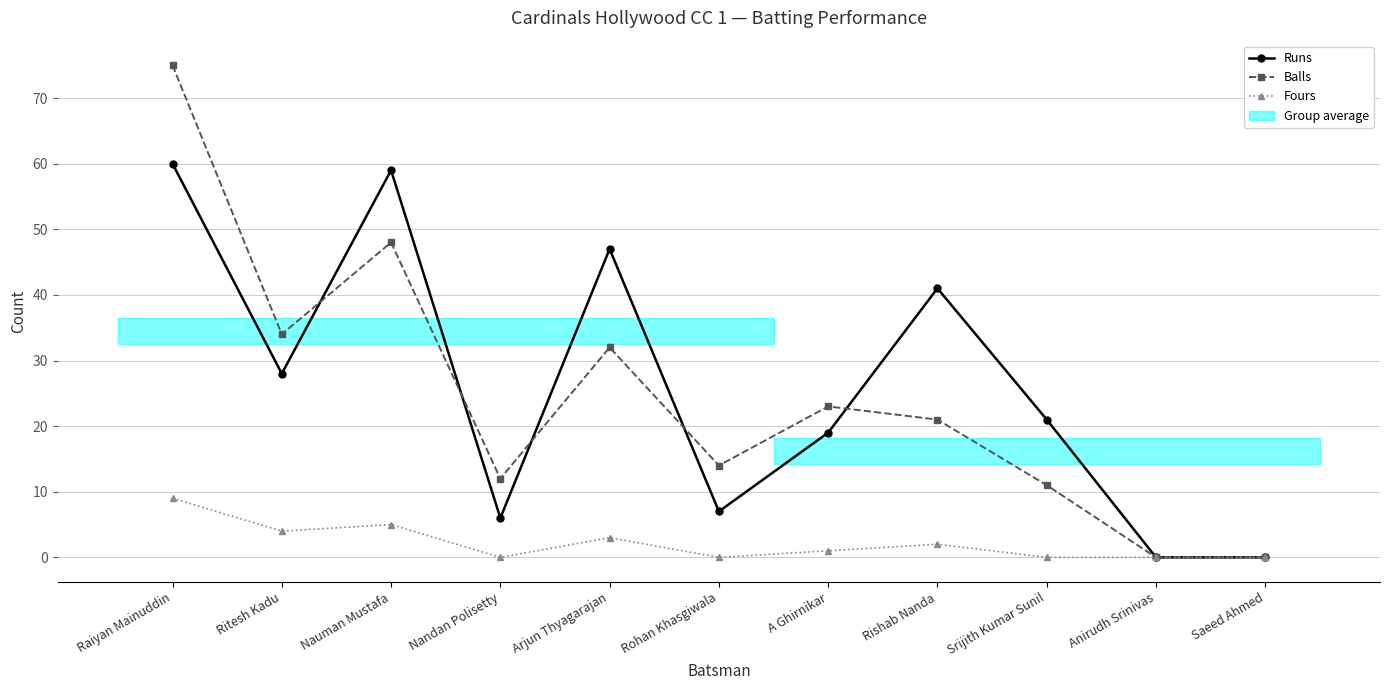

Does the chart have visible grid lines?

Yes